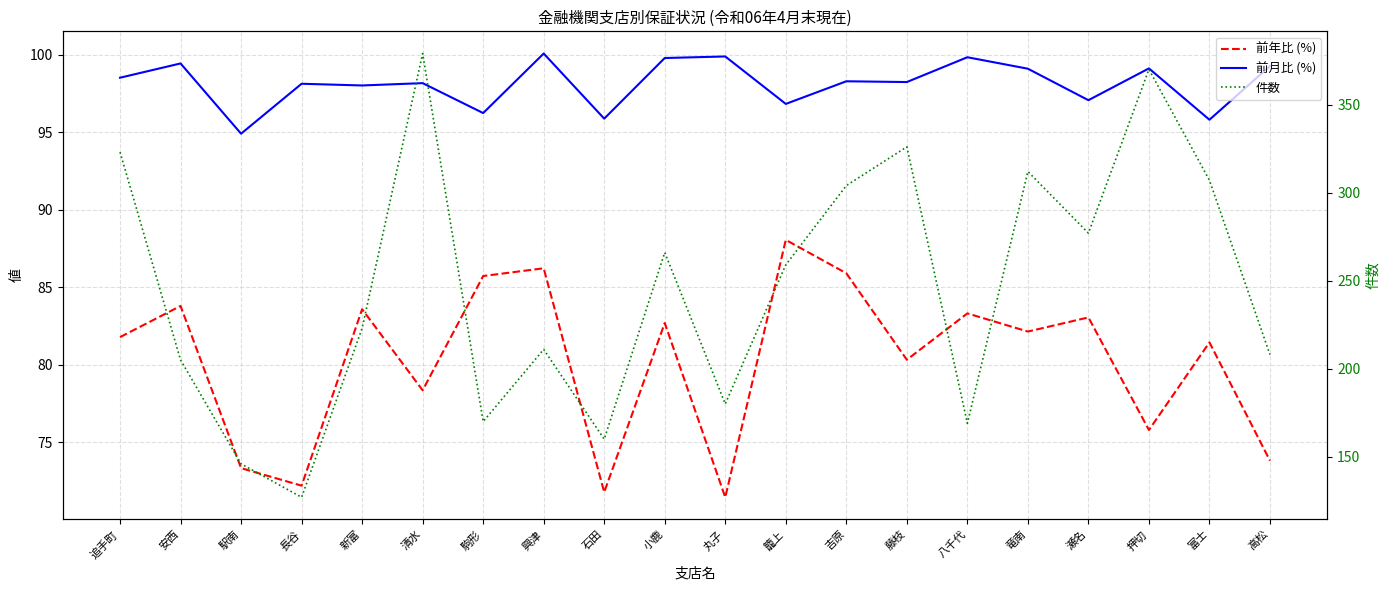

How many interior local peaks does the 前年比 (%) series have?

8